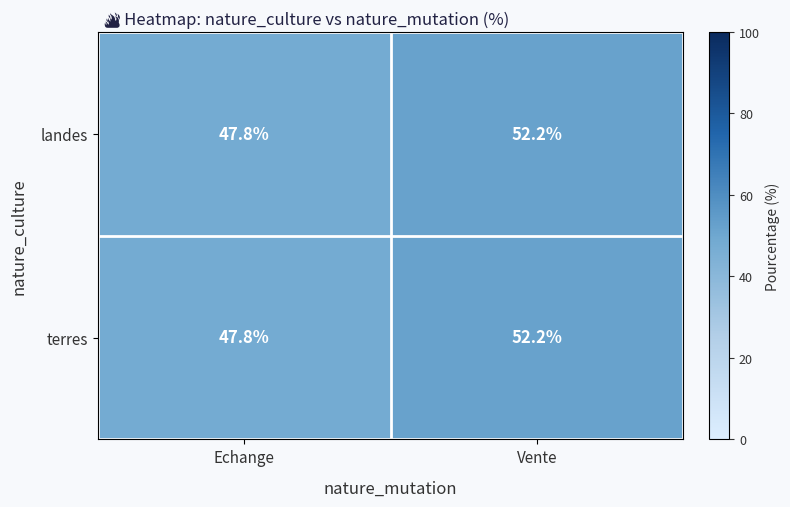

How many values in the landes series are below 52?

1